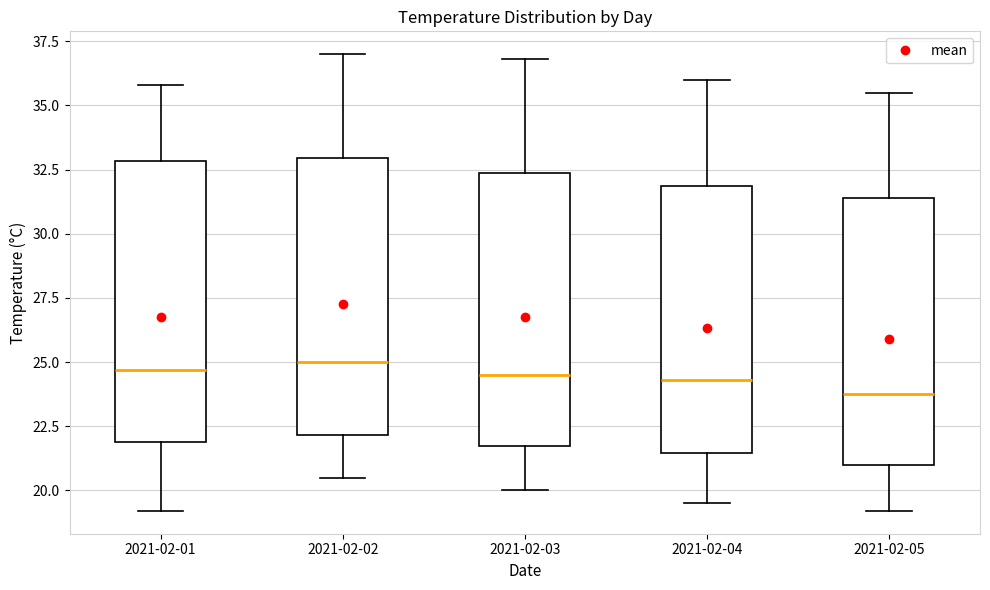

Reading left to right, read every box against the y-axis: the position of its median line, the range the box covers, and the ends of its whiskers. The values are not printed on the chart, so give them approximately, as read against the axis.

2021-02-01: median 24.5, box 22.0 to 33.0, whiskers 19.0 to 36.0
2021-02-02: median 25.0, box 22.0 to 33.0, whiskers 20.5 to 37.0
2021-02-03: median 24.5, box 21.5 to 32.5, whiskers 20.0 to 37.0
2021-02-04: median 24.5, box 21.5 to 32.0, whiskers 19.5 to 36.0
2021-02-05: median 24.0, box 21.0 to 31.5, whiskers 19.0 to 35.5